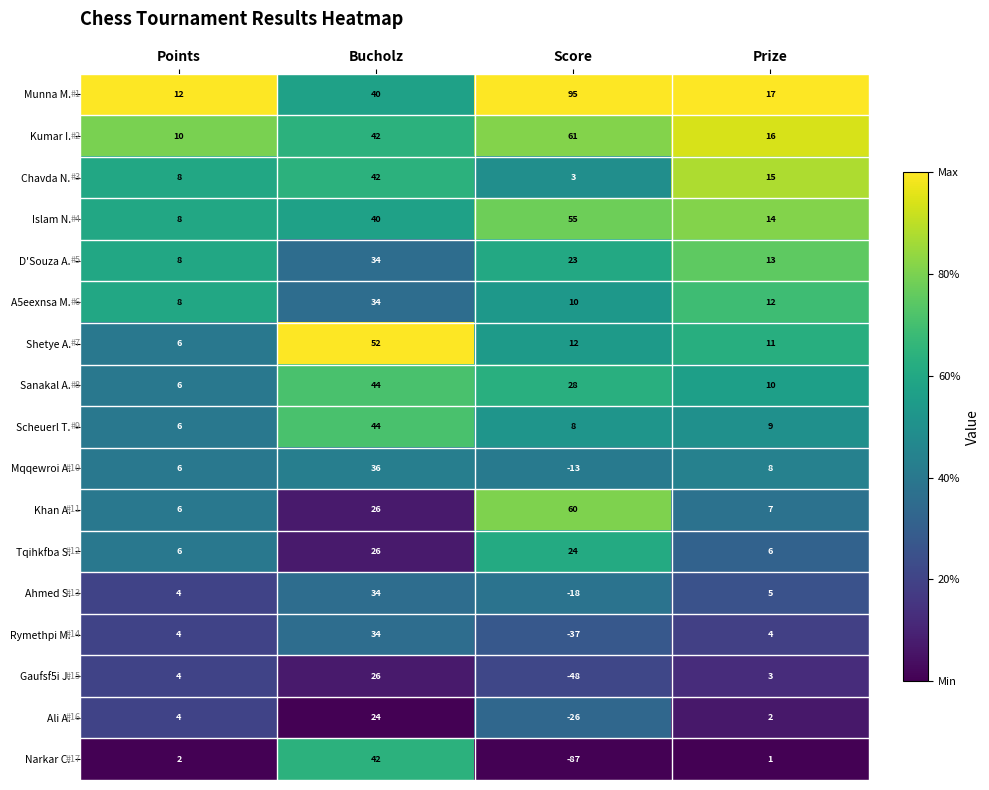

What is the sum of all Rymethpi M. values?

5